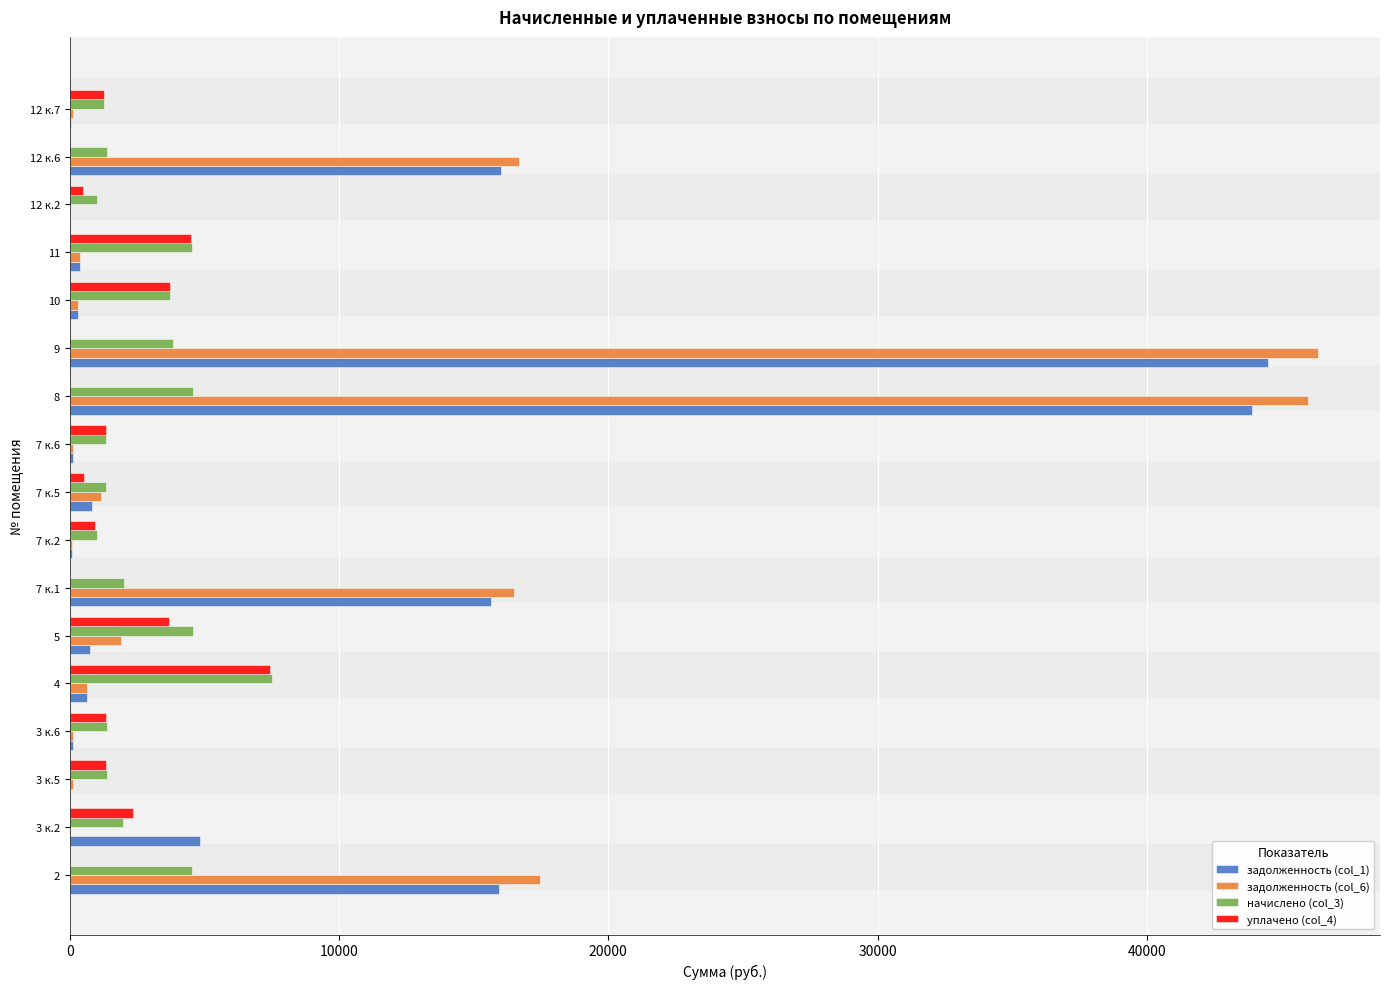

At which label does уплачено (col_4) reach its peak?

4